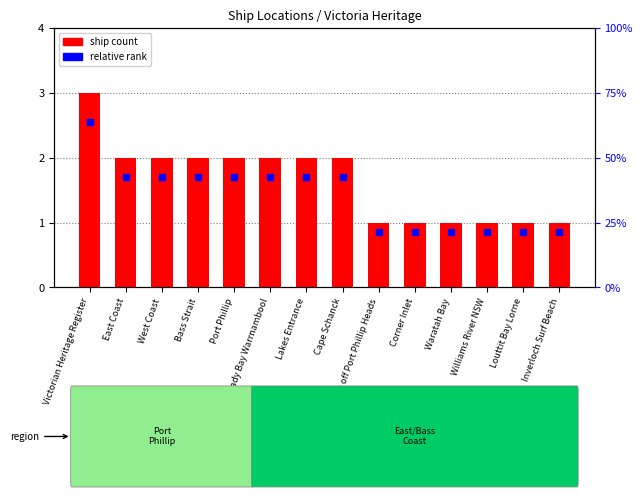

Count the number of categories in the chart.

14